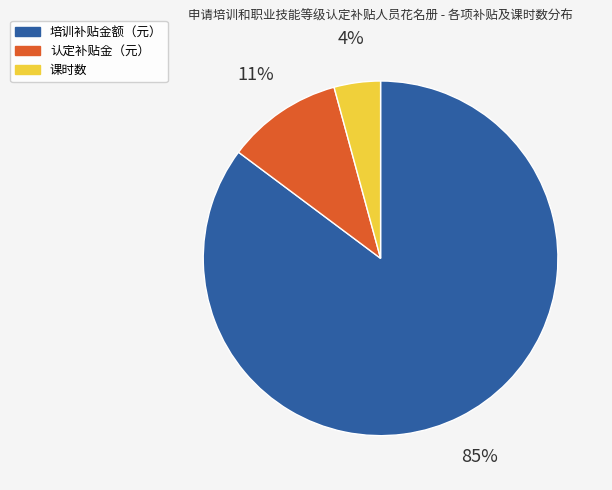

Count the number of slices in the pie.

3